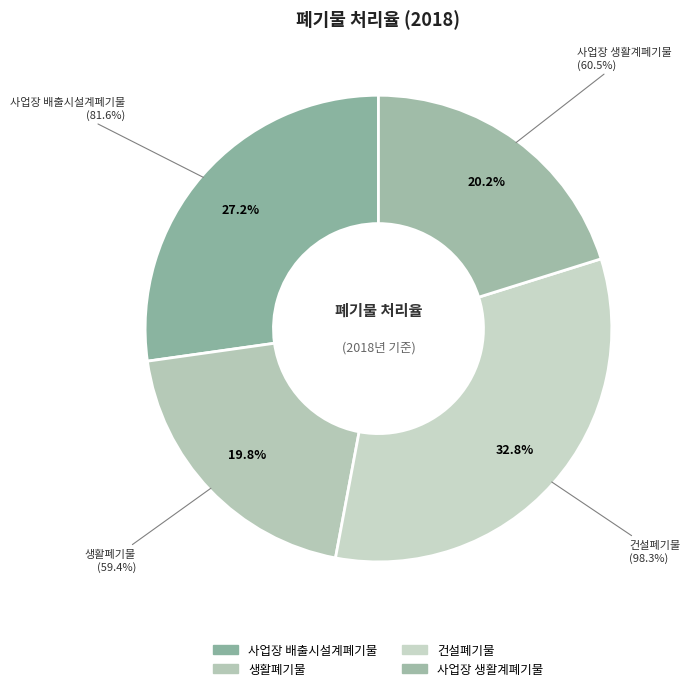

True or false: 생활폐기물 accounts for 26% of the total.

False